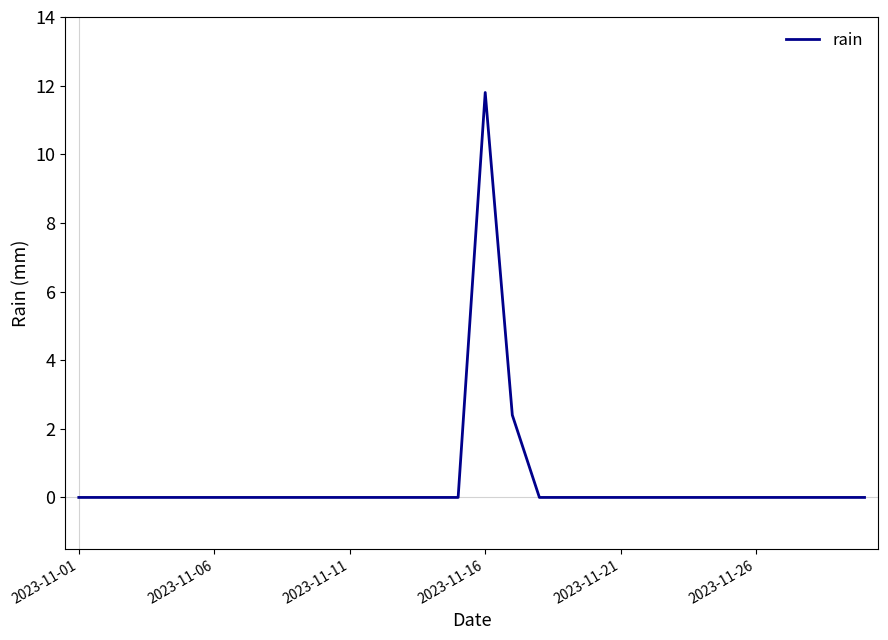

Does the chart have visible grid lines?

No